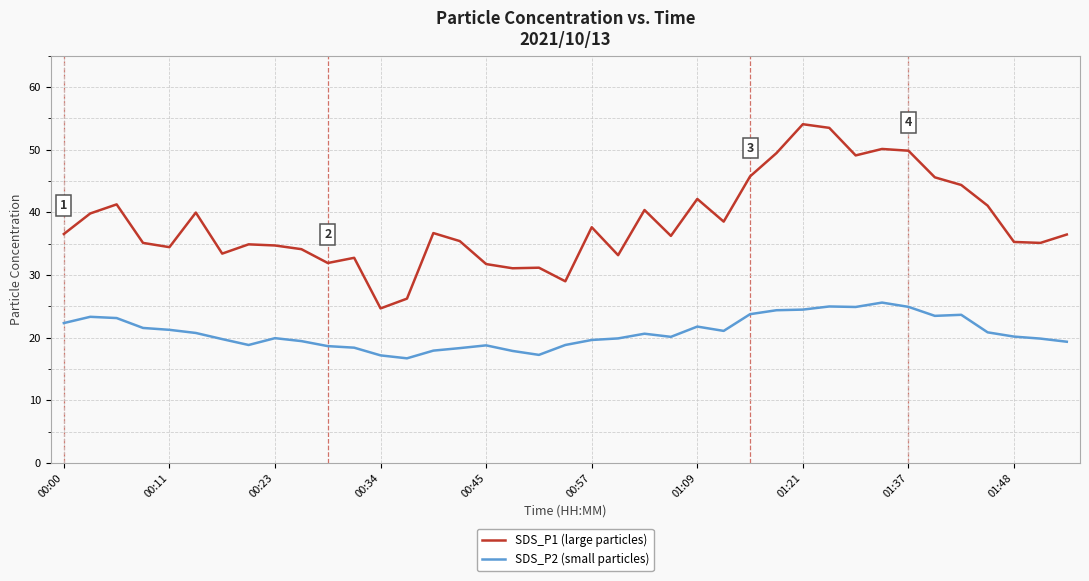

How many lines are shown in the chart?

2